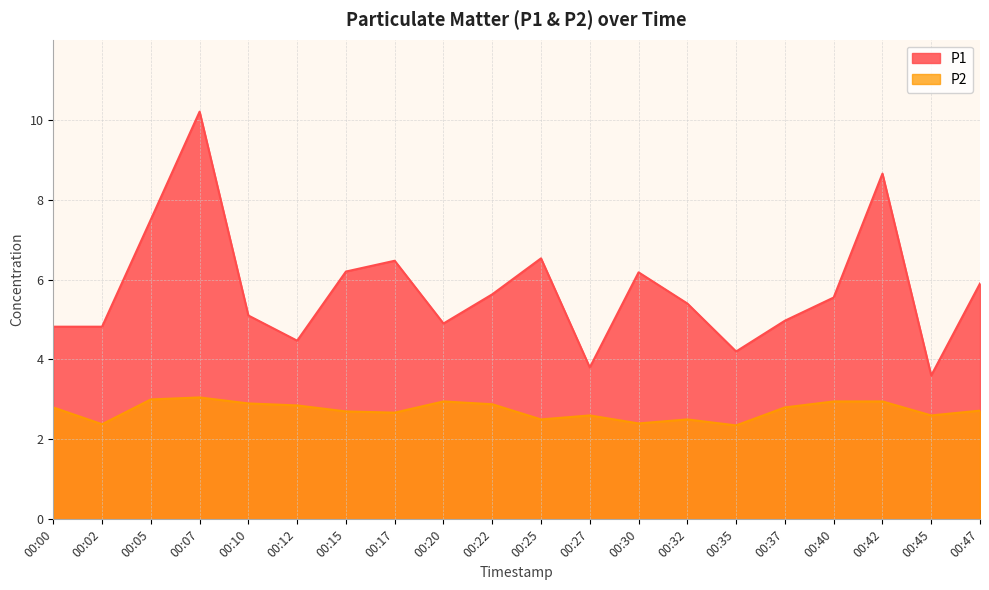

Is it true that P1 equals 2.5 at 00:32?

False